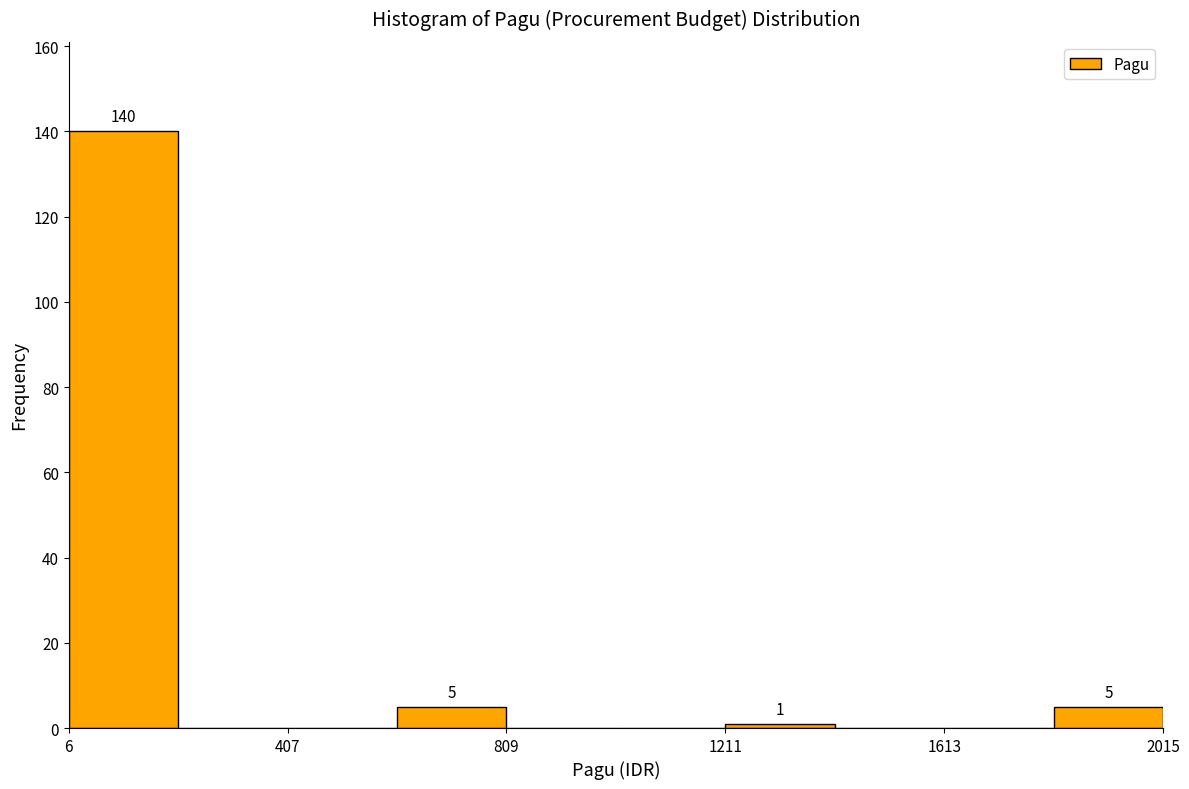

Over which range of the x-axis is the bar tallest?

0 to 200